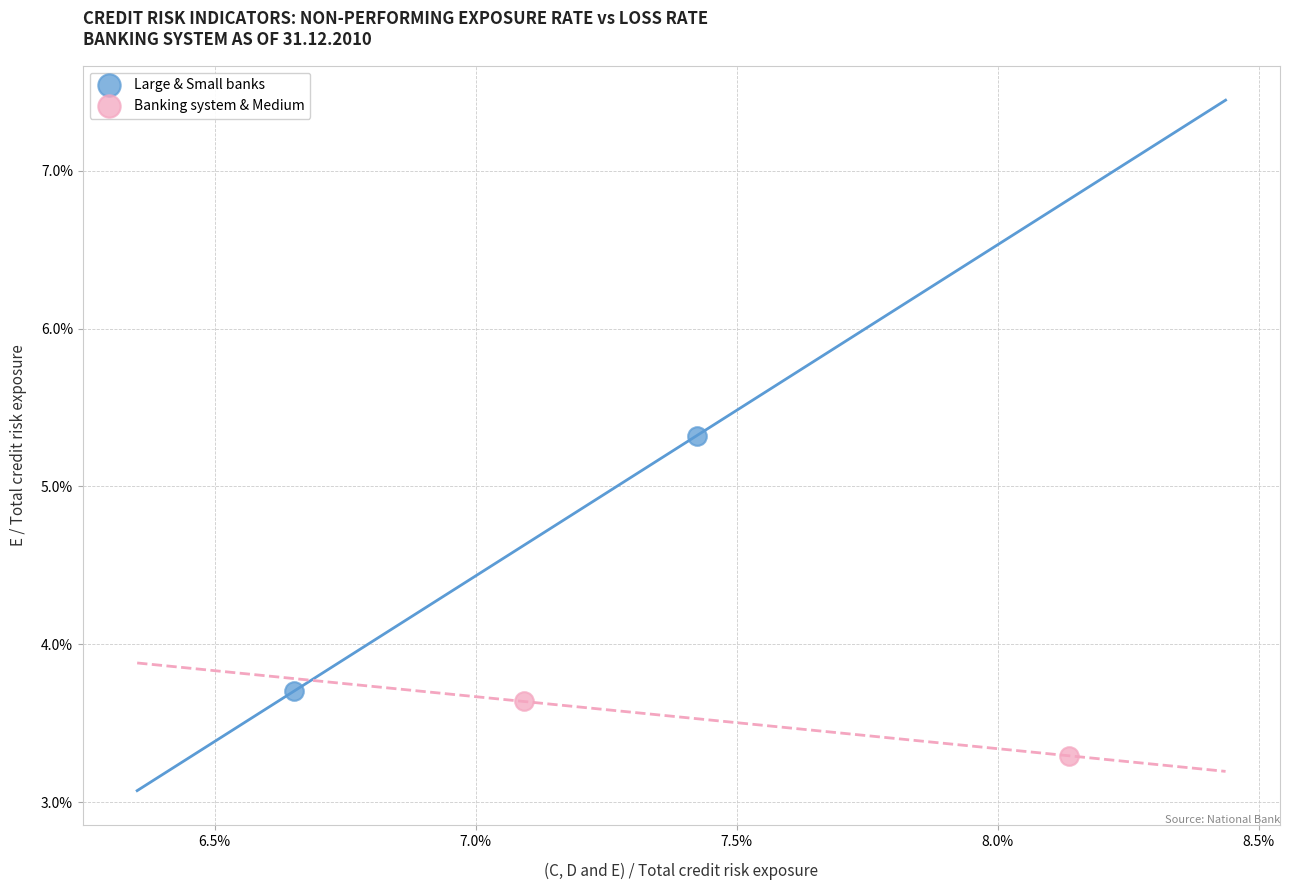

What are all the series names shown in the legend?

Large & Small banks, Banking system & Medium